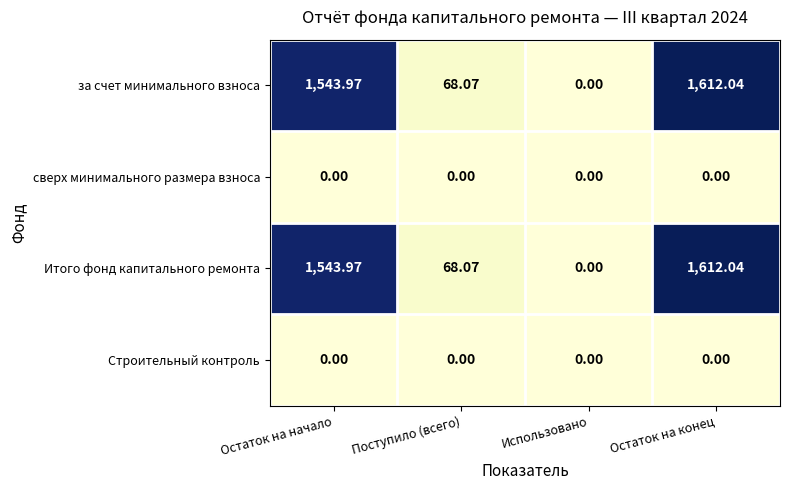

List the labels in order of за счет минимального взноса value, smallest first.

Использовано, Поступило (всего), Остаток на начало, Остаток на конец